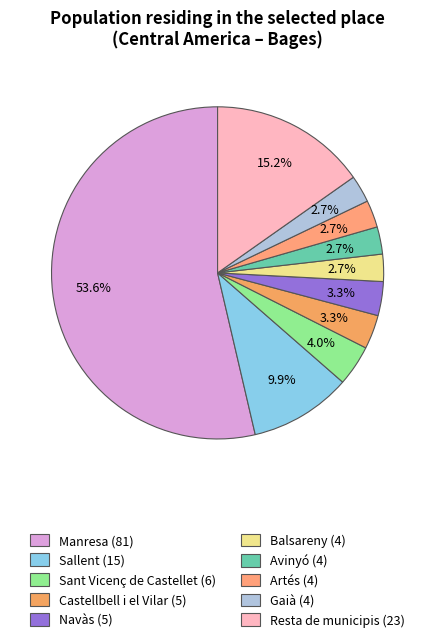

How many slices are in this pie chart?

10